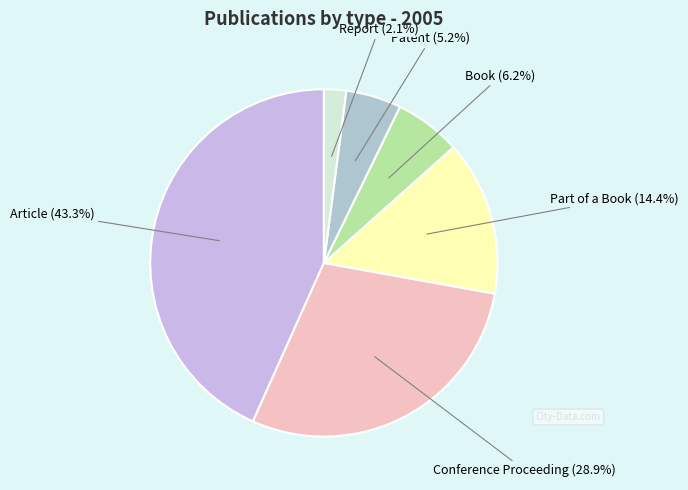

Count the number of slices in the pie.

6